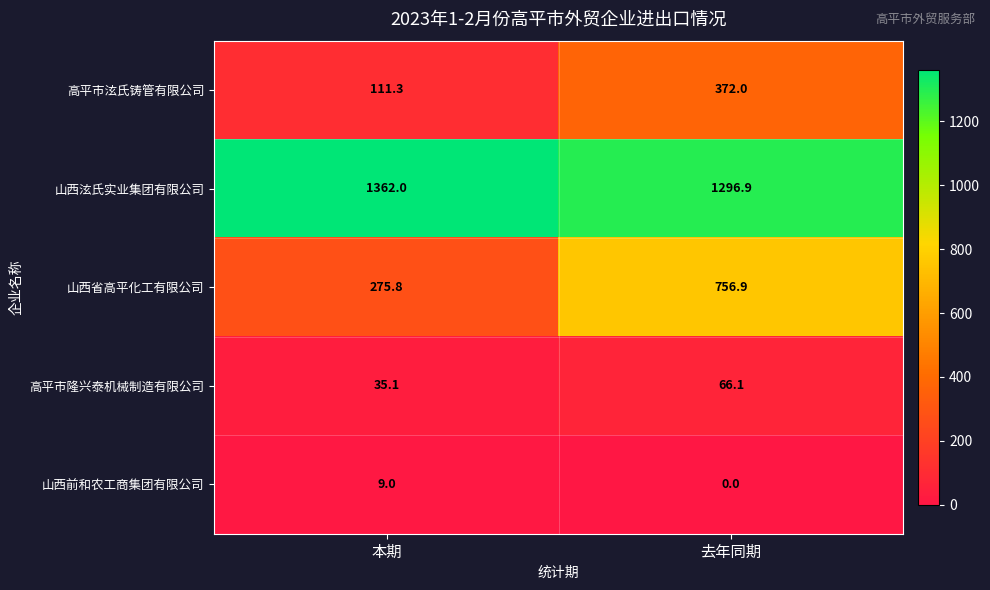

At which category is the sum across all series the highest?

去年同期